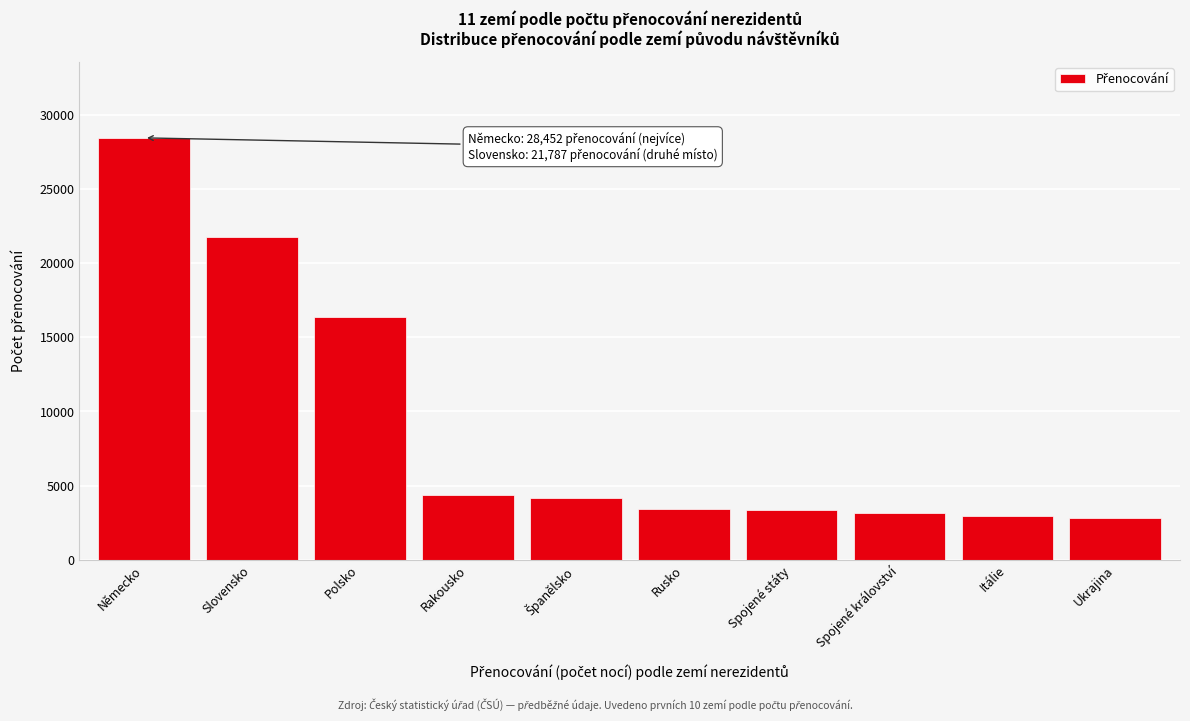

True or false: the data shows 1210 at Rusko.

False